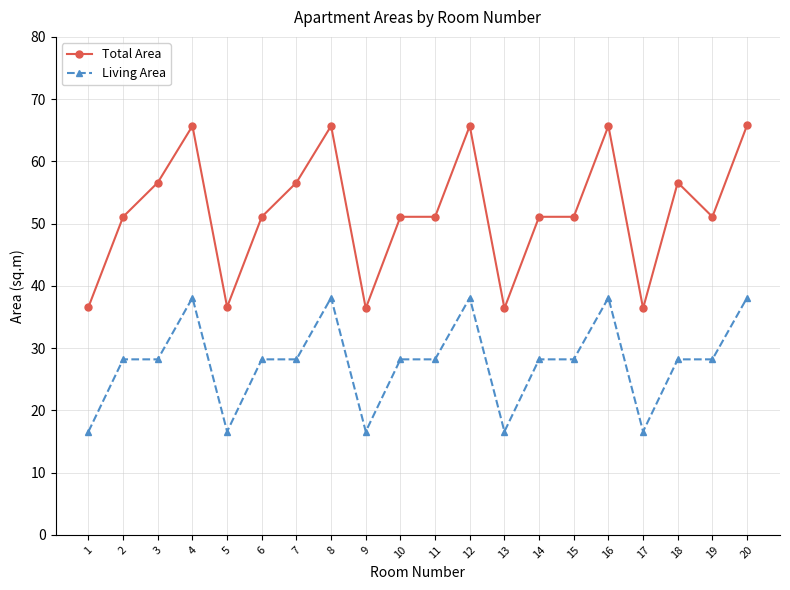

True or false: Total Area and Living Area cross at least once.

False